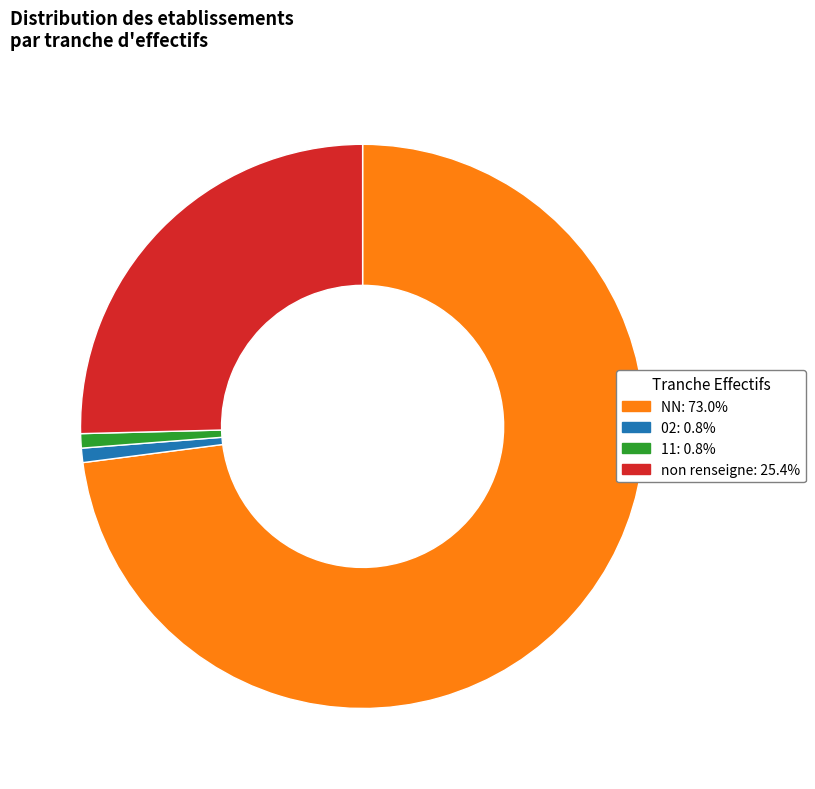

Is there a majority slice in this chart?

Yes